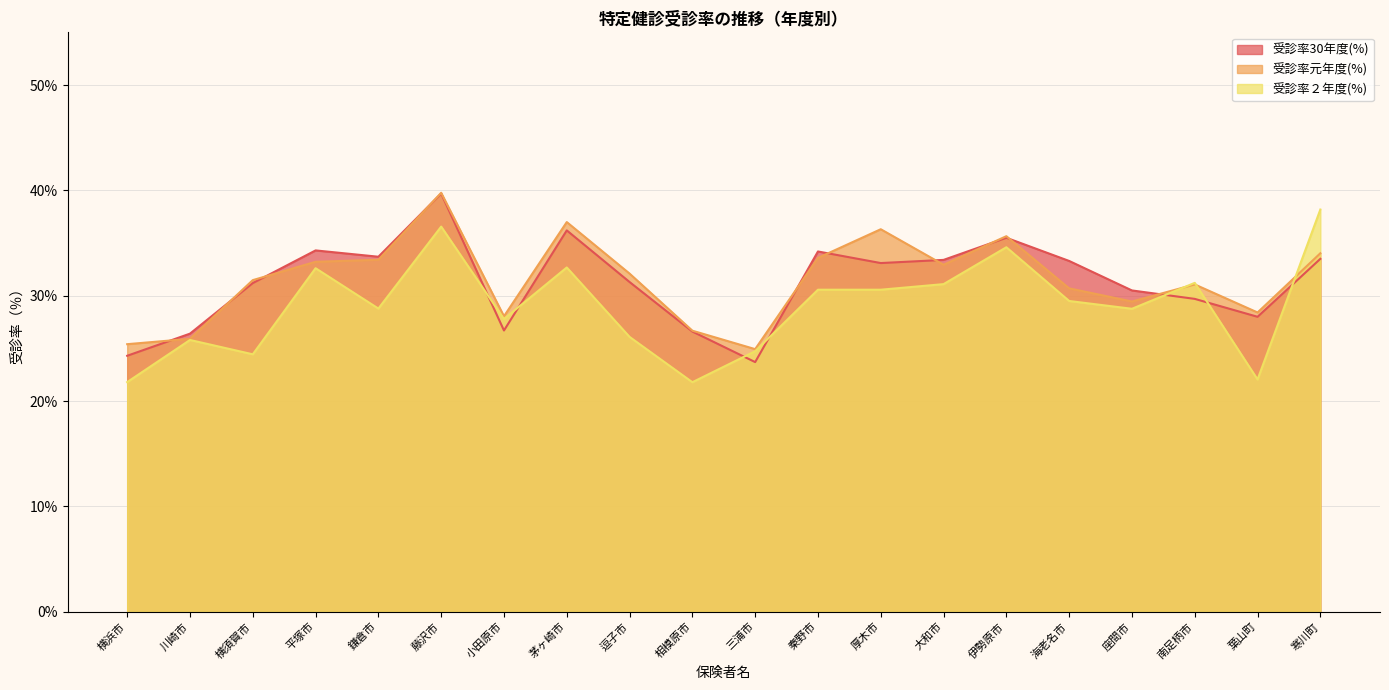

Reading left to right, what are all the values shown in this chart?

受診率30年度(%): 24.3	26.4	31.2	34.3	33.7	39.7	26.7	36.2	31.3	26.6	23.7	34.2	33.1	33.4	35.5	33.3	30.5	29.7	28.0	33.5
受診率元年度(%): 25.4	25.9	31.5	33.2	33.4	39.8	28.1	37.0	32.1	26.7	24.9	33.6	36.3	32.9	35.6	30.7	29.4	31.1	28.4	34.0
受診率２年度(%): 21.8	25.8	24.4	32.6	28.8	36.6	27.8	32.7	26.1	21.8	24.7	30.6	30.6	31.1	34.6	29.5	28.8	31.2	22.1	38.2